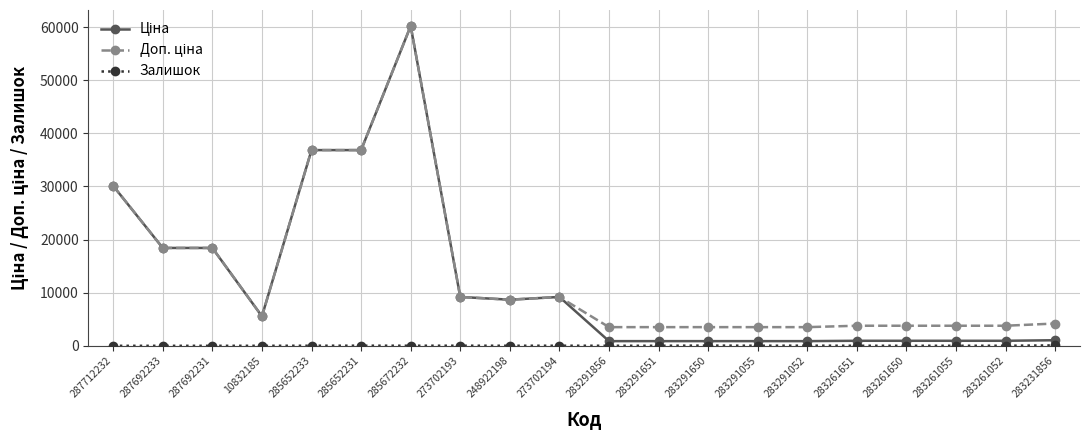

What is the maximum value shown in the chart?

60205.6